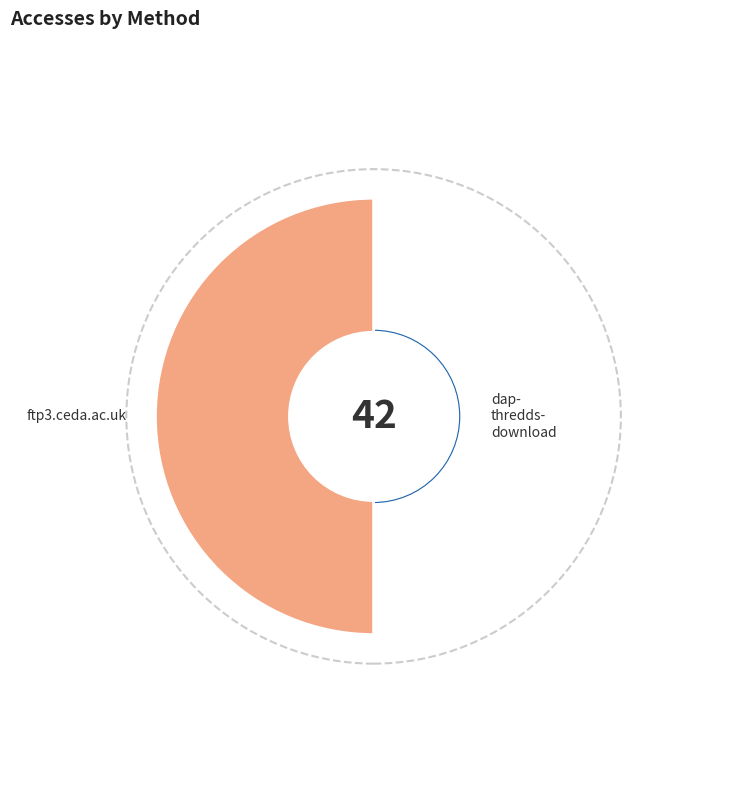

Which slice is the smallest?

dap-thredds-download